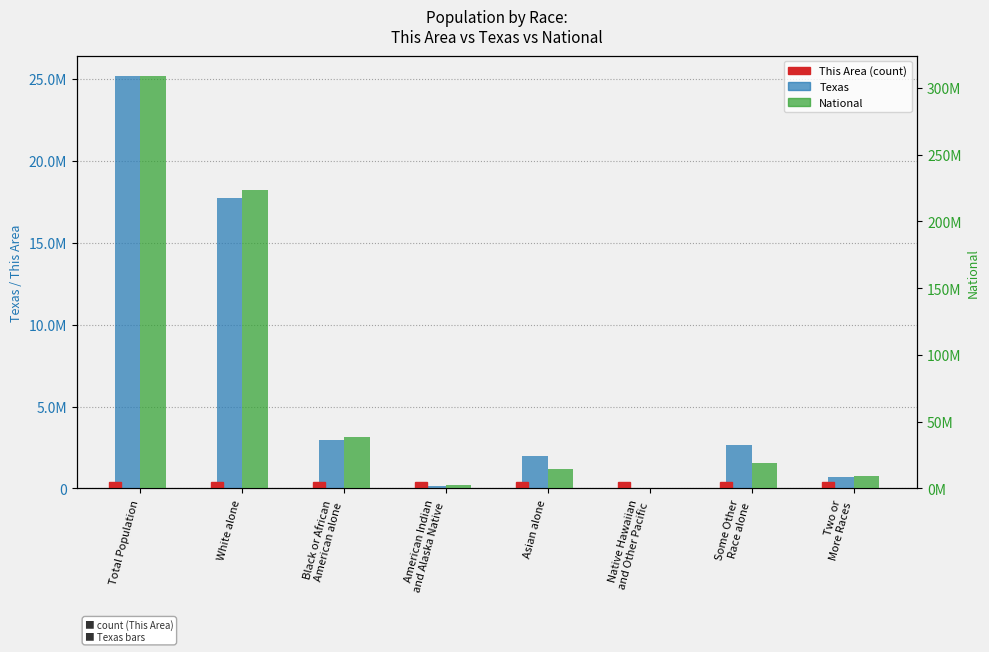

Where does the Texas series first go above 2628186?

Total Population